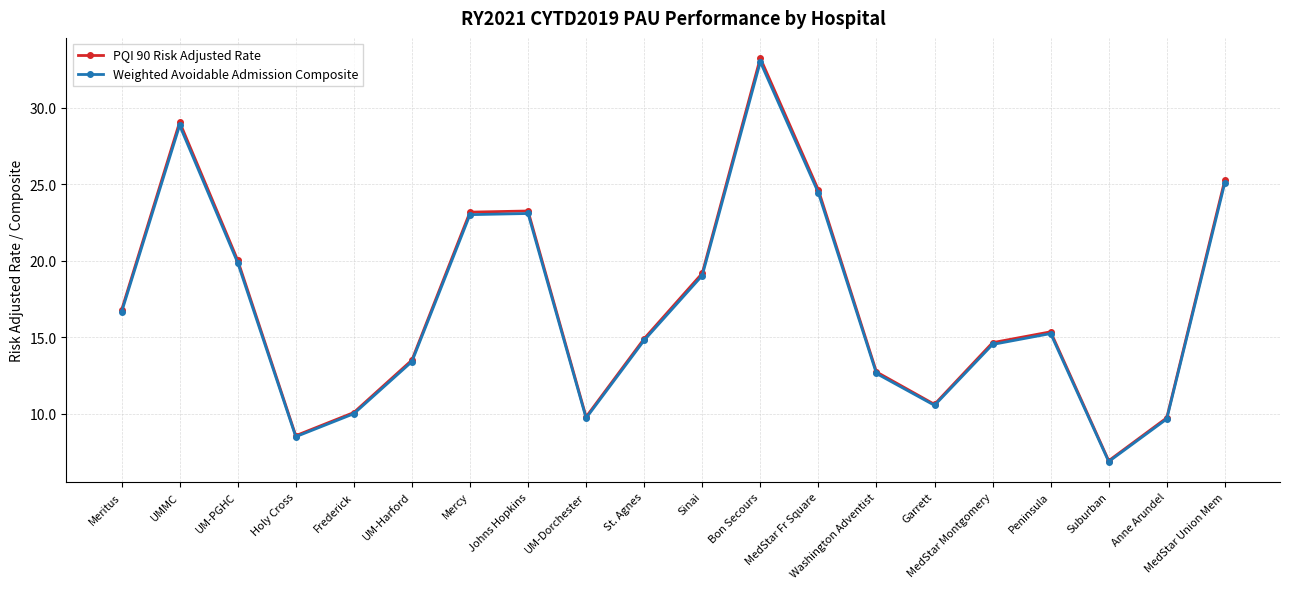

What is the difference between the maximum and minimum values in the PQI 90 Risk Adjusted Rate series?

26.3